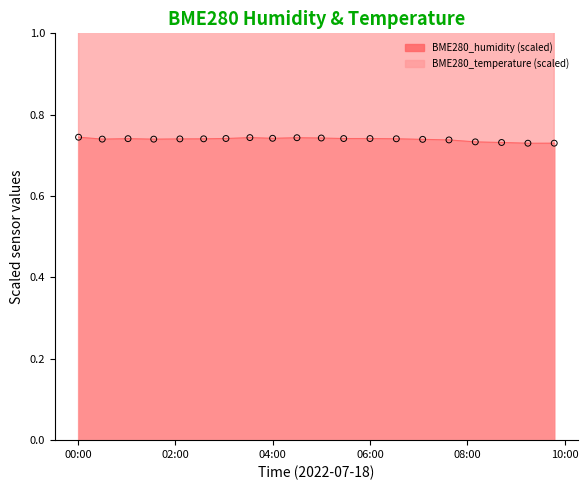

Which series has the largest total across all categories?

BME280_temperature